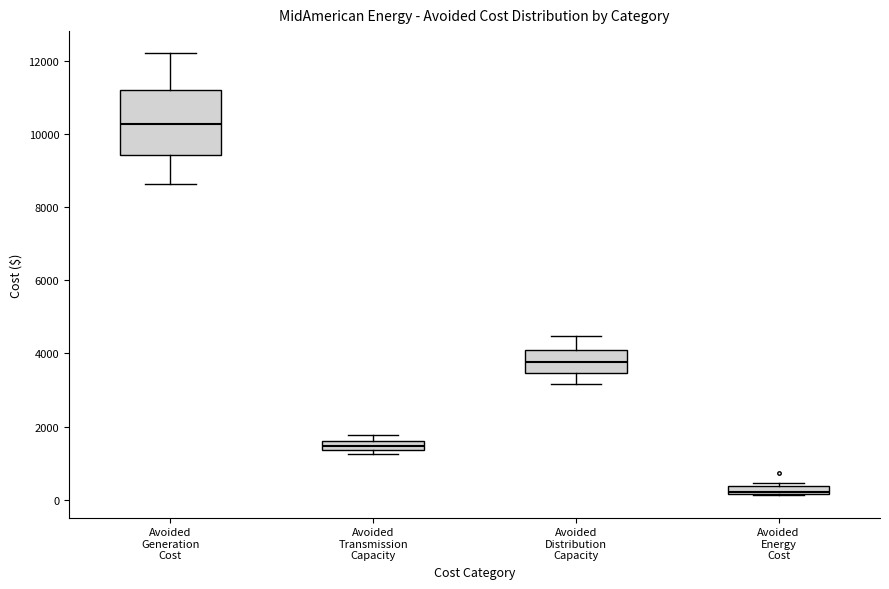

Comparing the boxes themselves (not the whiskers), which one is the tallest?

Avoided Generation Cost